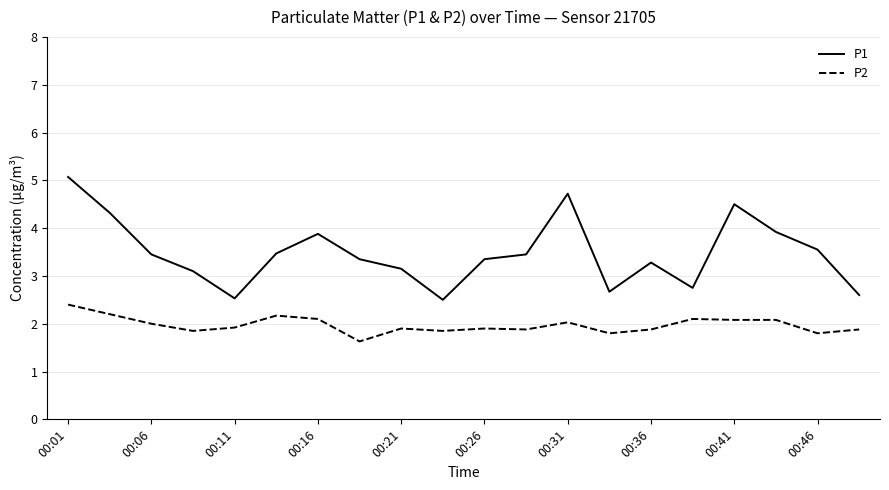

What is the difference between the maximum and minimum values in the P1 series?

2.6